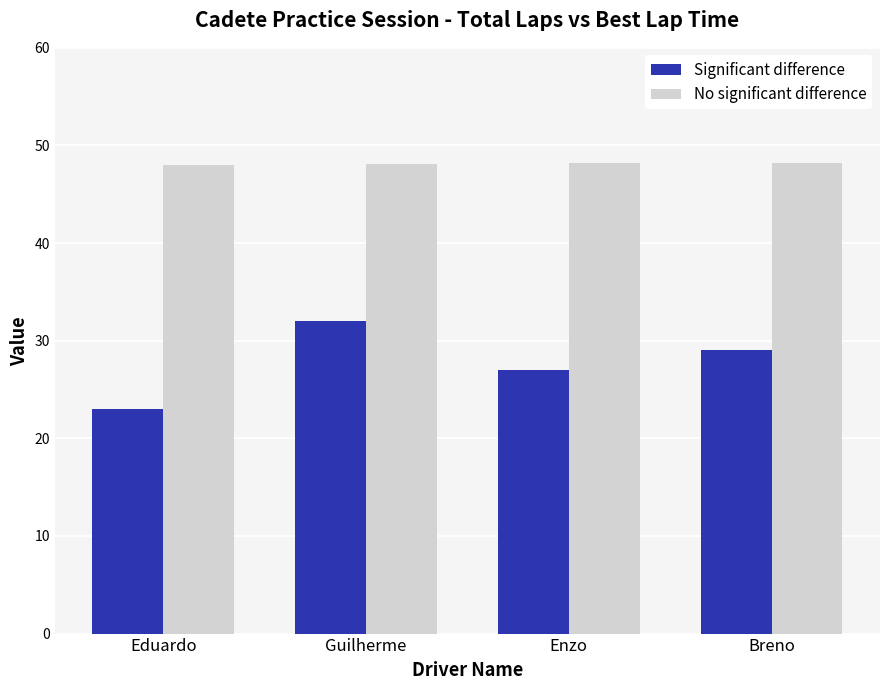

What is the average value of the No significant difference series?

48.2